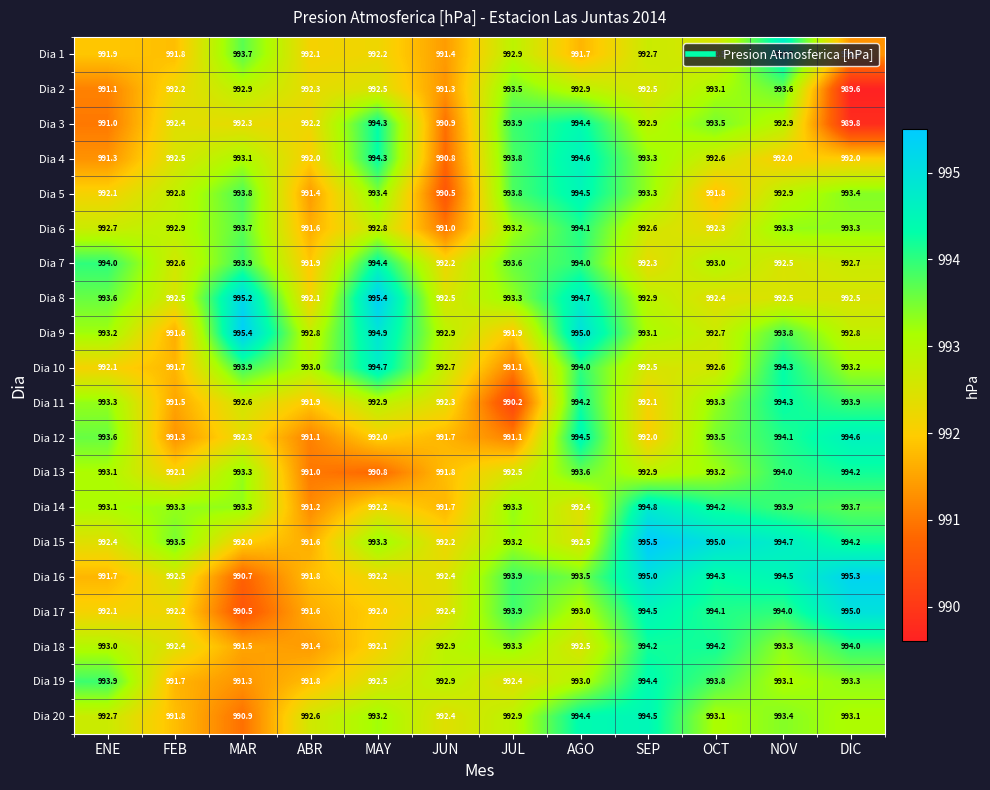

Rank the categories by Dia 17 value from highest to lowest.

DIC, SEP, OCT, NOV, JUL, AGO, JUN, FEB, ENE, MAY, ABR, MAR